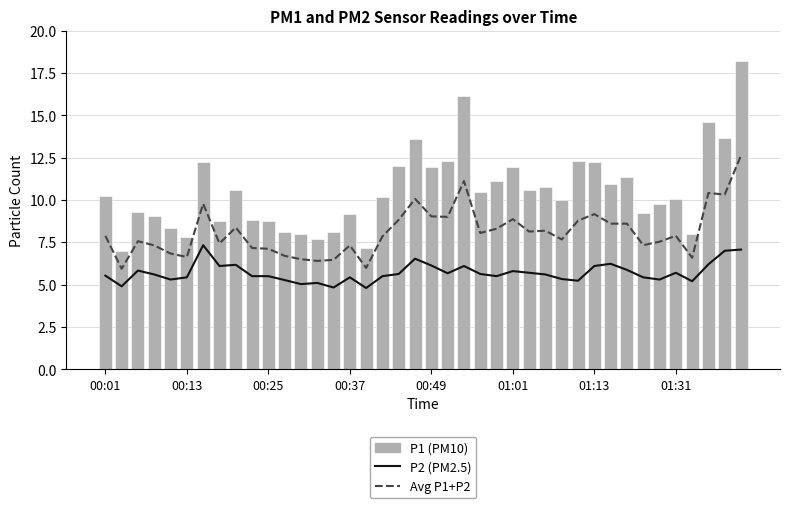

At how many categories does at least one series exceed 8?

34